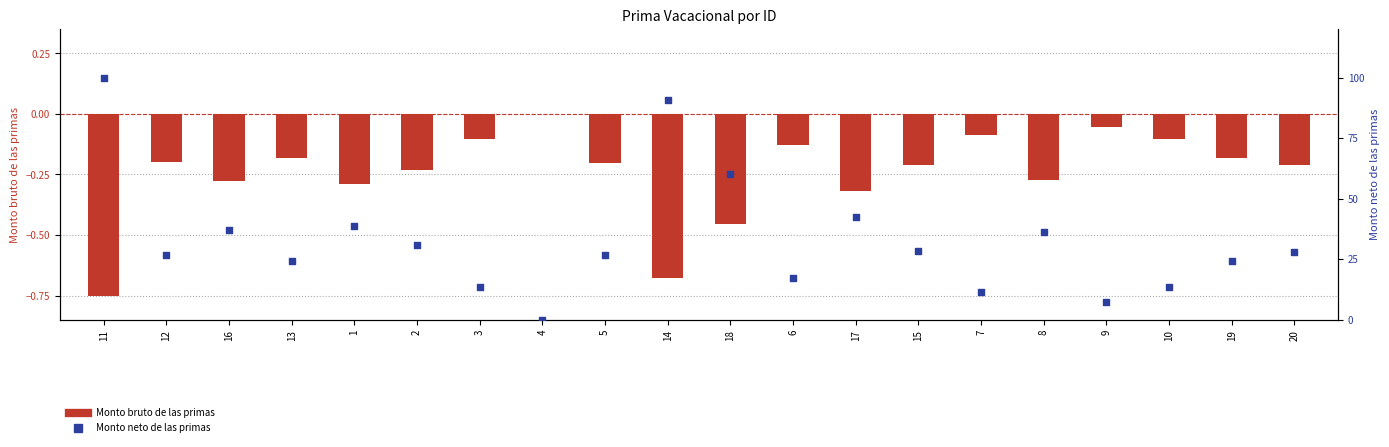

What is the total value across all series at 1?

38.4